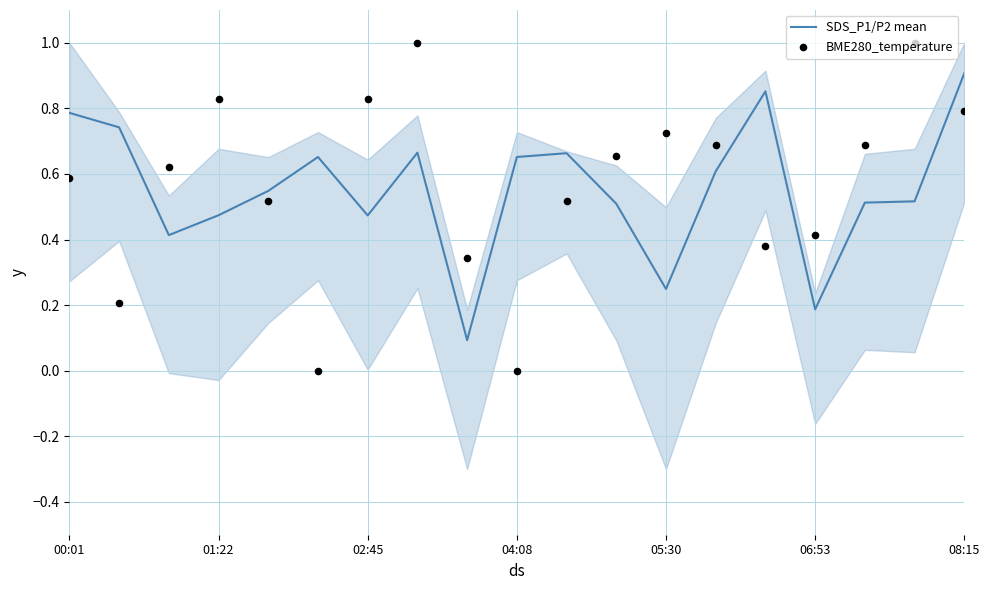

At how many categories does at least one series exceed 0?

19